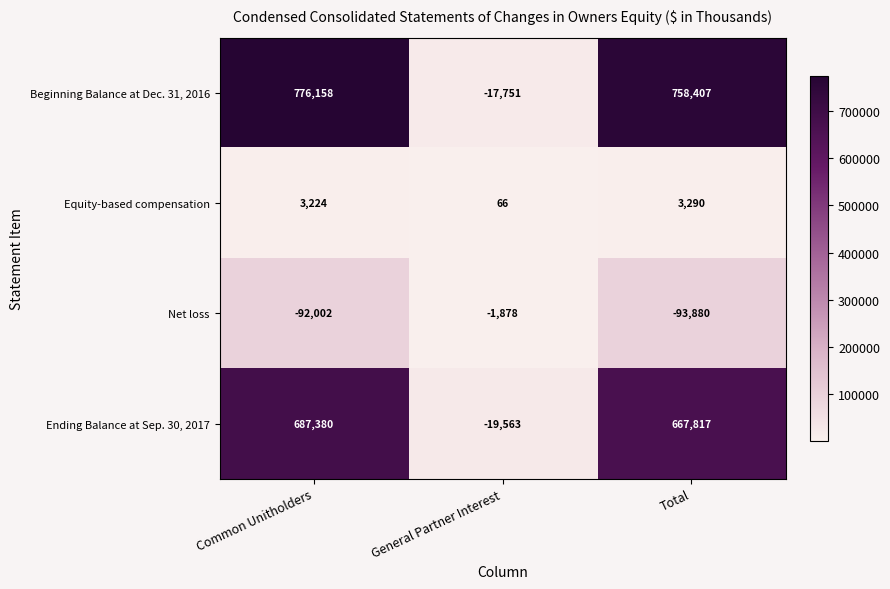

How many data points does each series have?

3